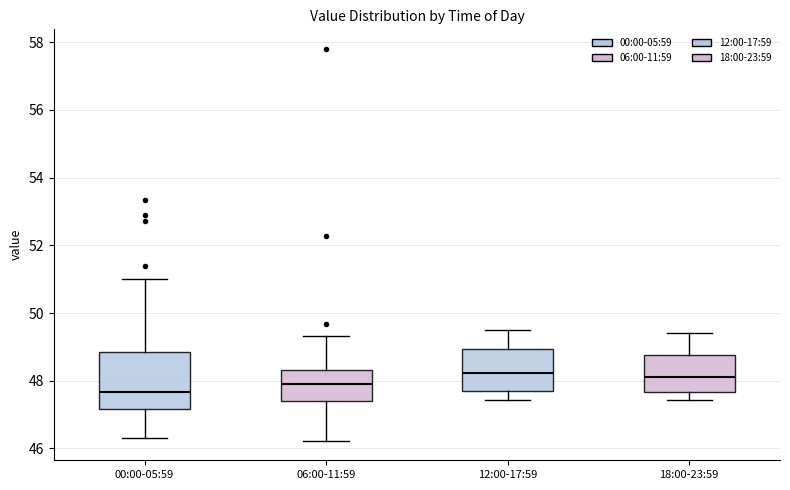

Where does the upper whisker of the box for 00:00-05:59 end on the y-axis? The values are not printed on the chart, so give them approximately, as read against the axis.

51.0